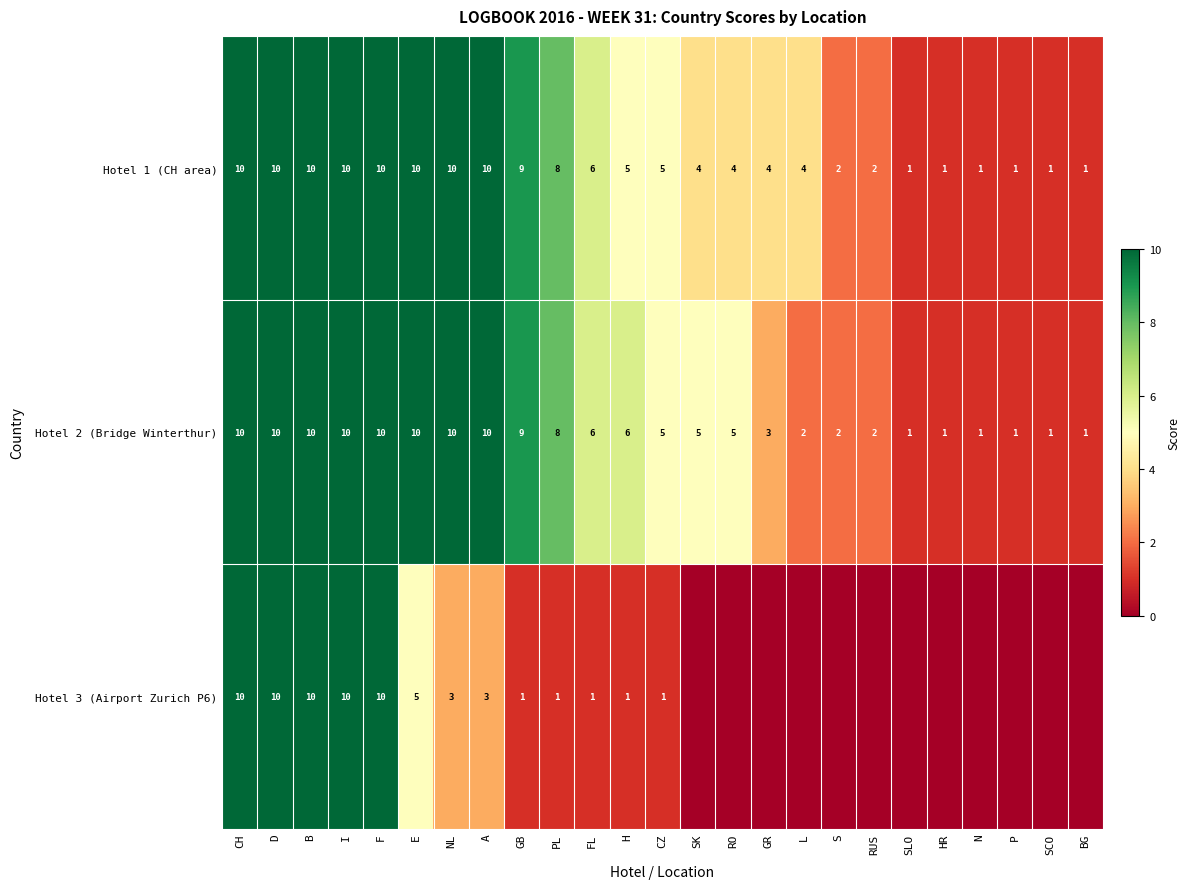

What is the difference between the maximum and minimum values in the Hotel 2 (Bridge Winterthur) series?

9